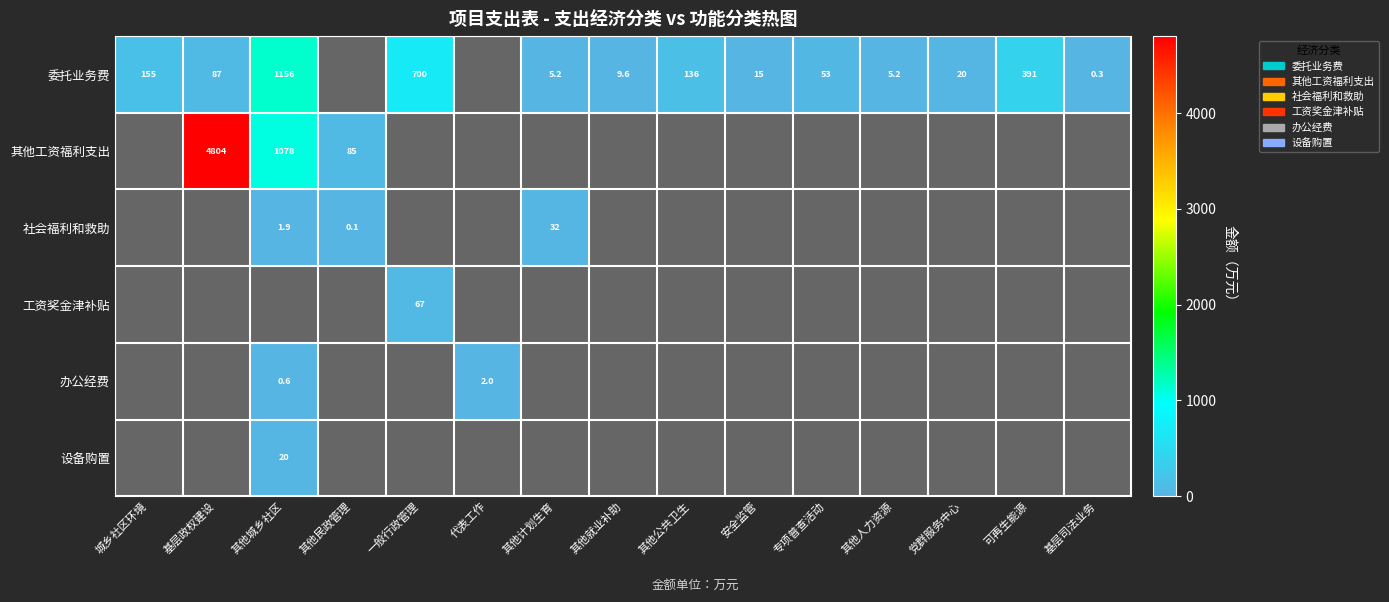

How many data points in 委托业务费 are above 20?

7